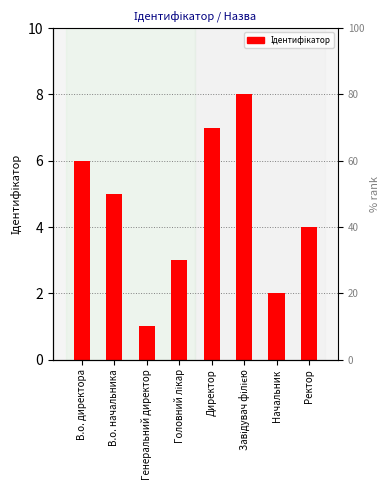

Is it true that the value at Завідувач філією is 12?

False